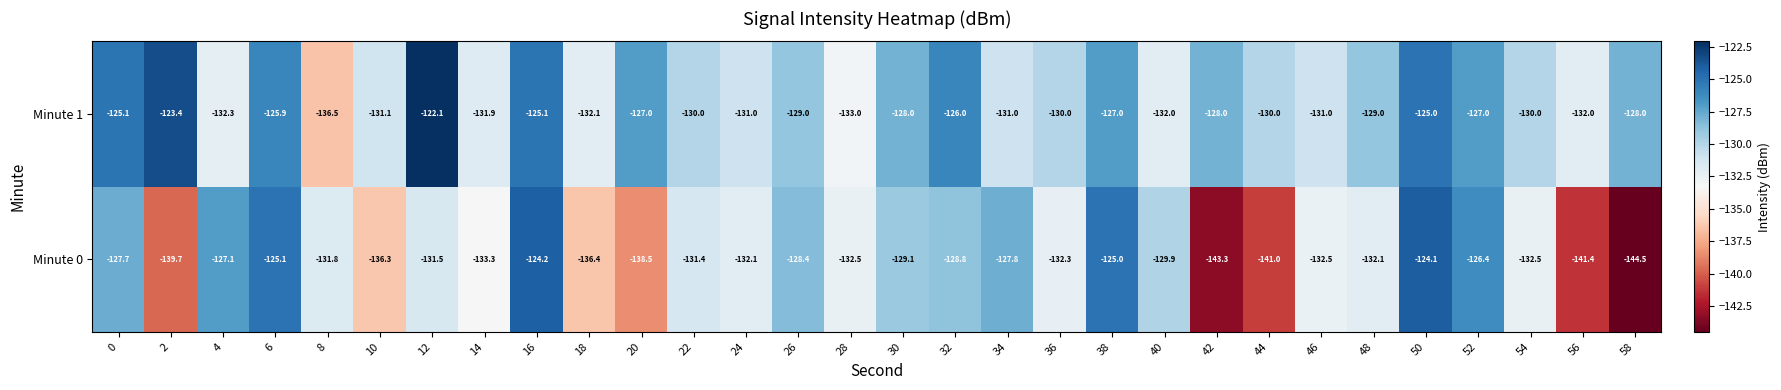

Which series has the largest total across all categories?

Minute 1